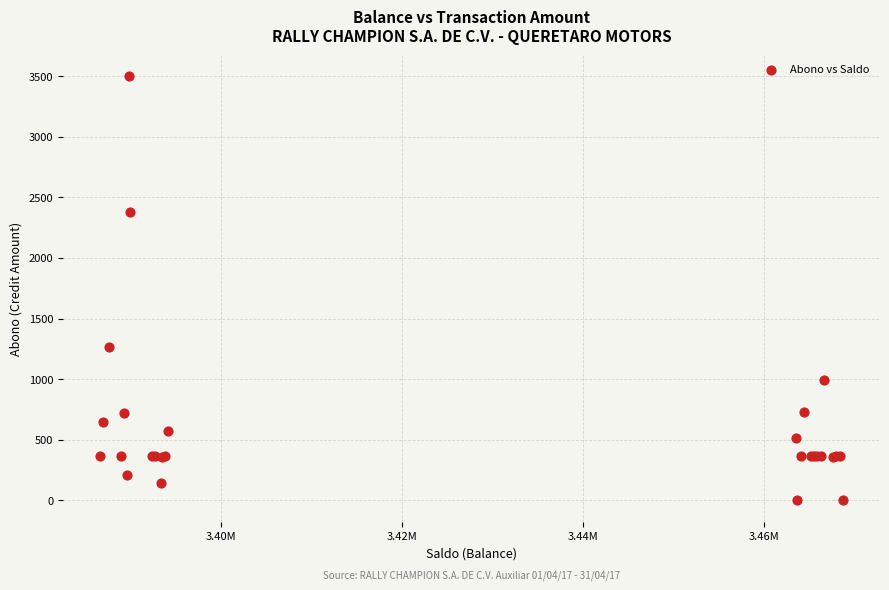

What Y value in the scatter plot is closest to 1750?

1267.5